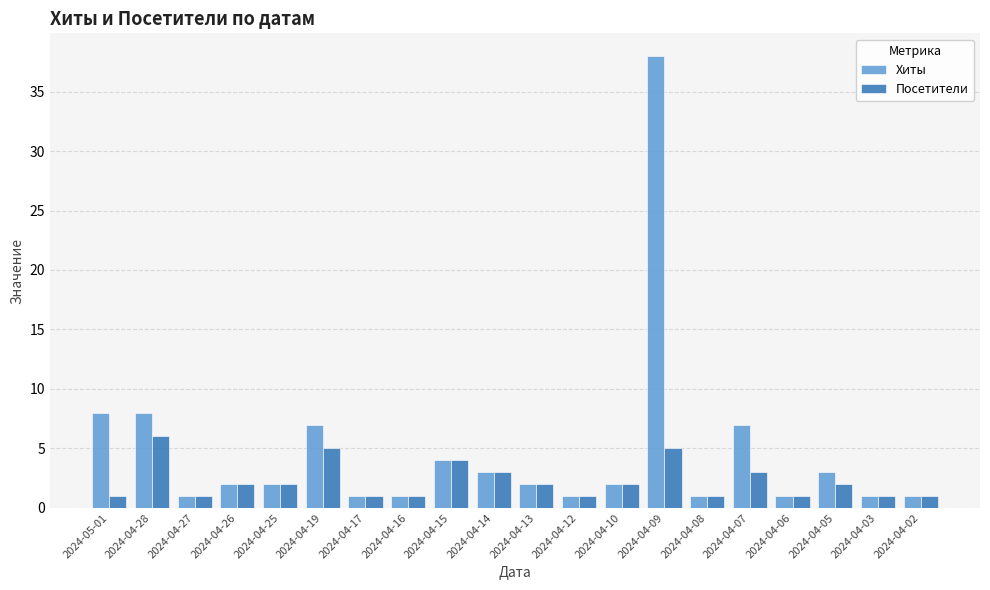

What is the label of the 5th bar from the right?

2024-04-07